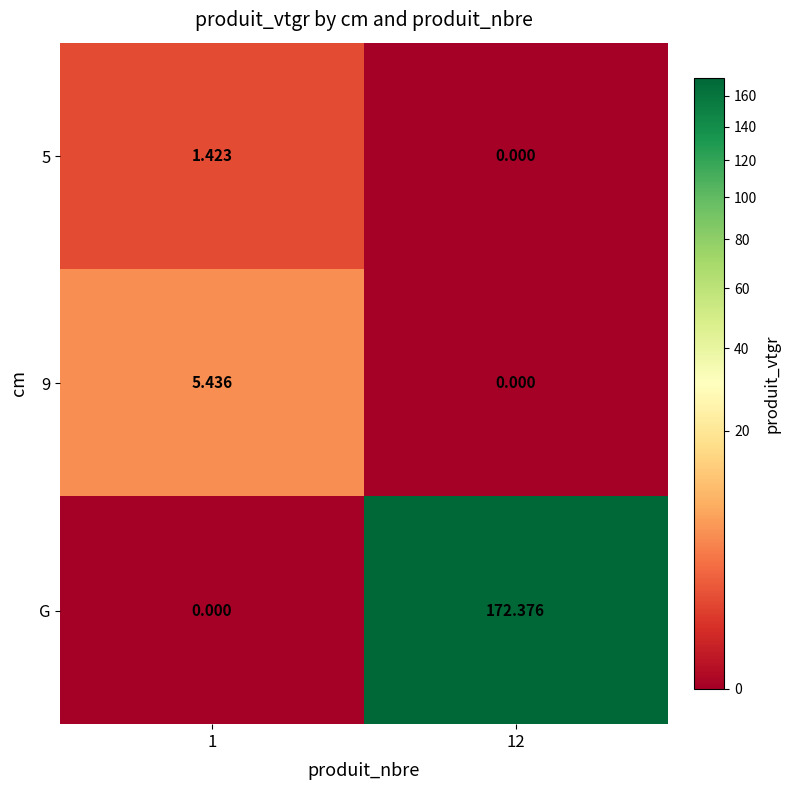

Is the value of 9 at 1 greater than the value of 5 at 12?

Yes